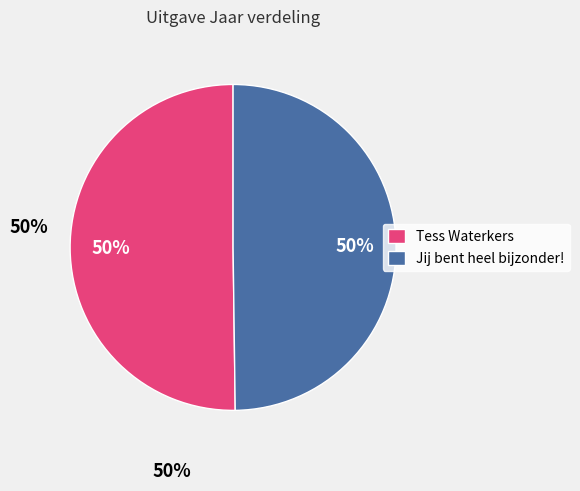

To the nearest percent, what is the average slice percentage?

50%